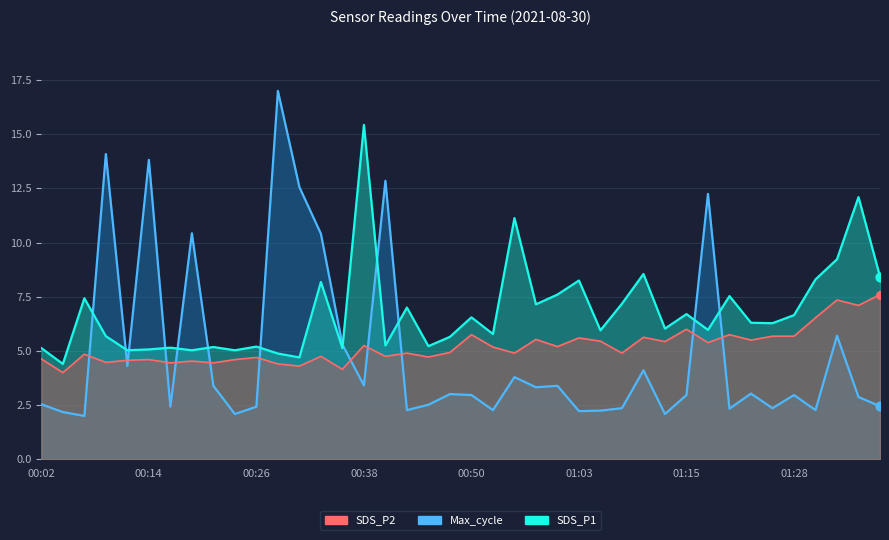

Is the value of SDS_P1 at 01:15 greater than the value of SDS_P2 at 00:41?

Yes